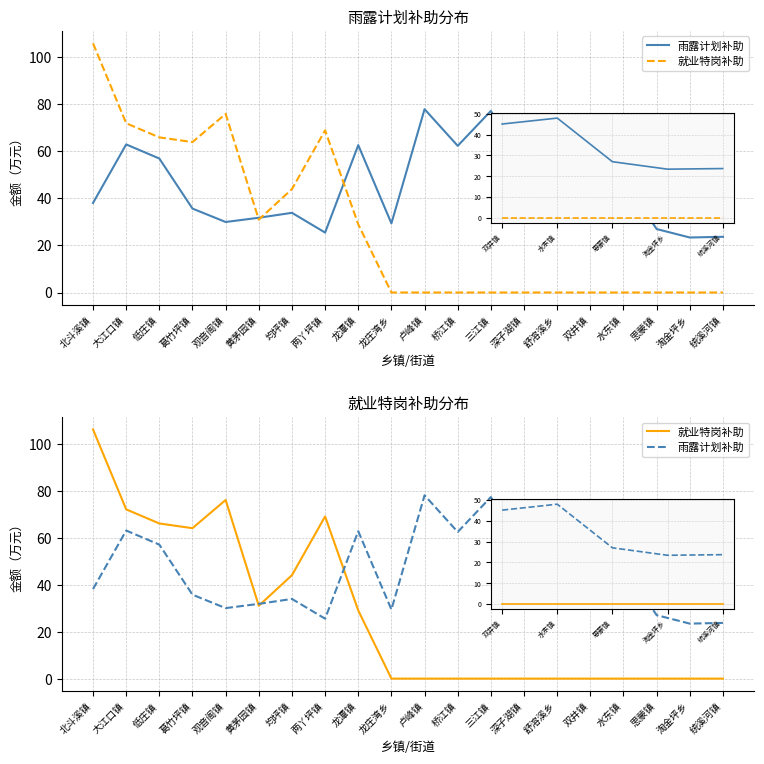

Between 龙潭镇 and 水东镇, which series saw the biggest shift?

就业特岗补助